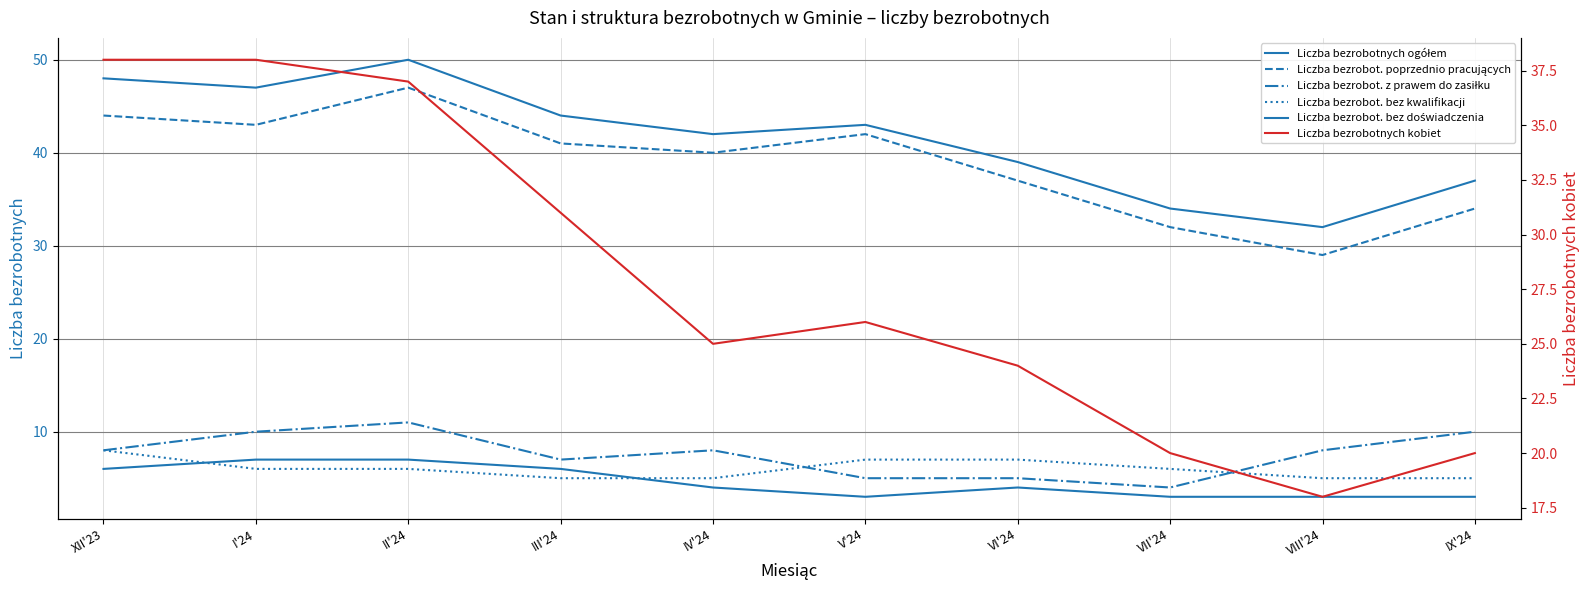

At VI'24, list the series in order from smallest to largest.

Liczba bezrobot. bez doświadczenia, Liczba bezrobot. z prawem do zasiłku, Liczba bezrobot. bez kwalifikacji, Liczba bezrobotnych kobiet, Liczba bezrobot. poprzednio pracujących, Liczba bezrobotnych ogółem